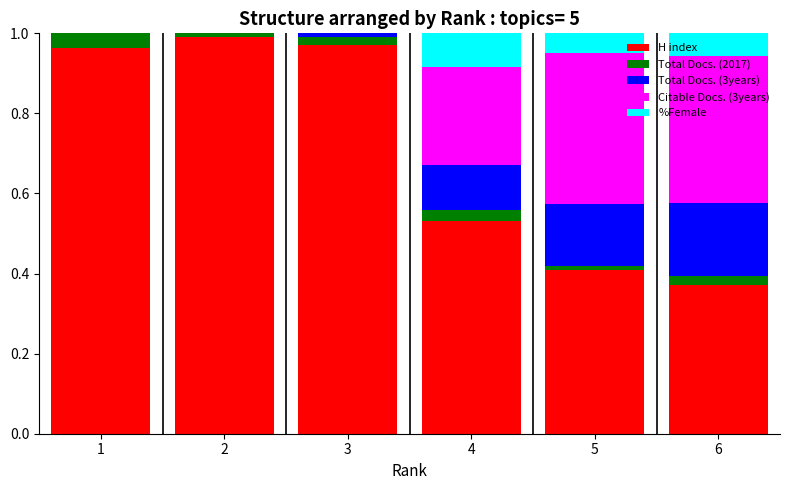

The H index series shows 1.0 at 2. True or false?

True